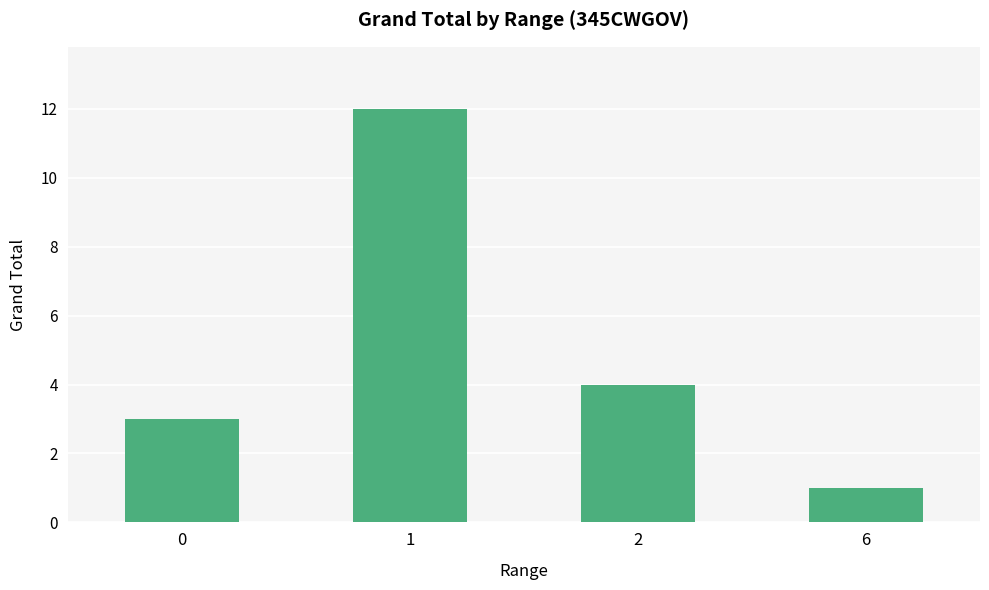

Which has a higher value, 2 or 6?

2